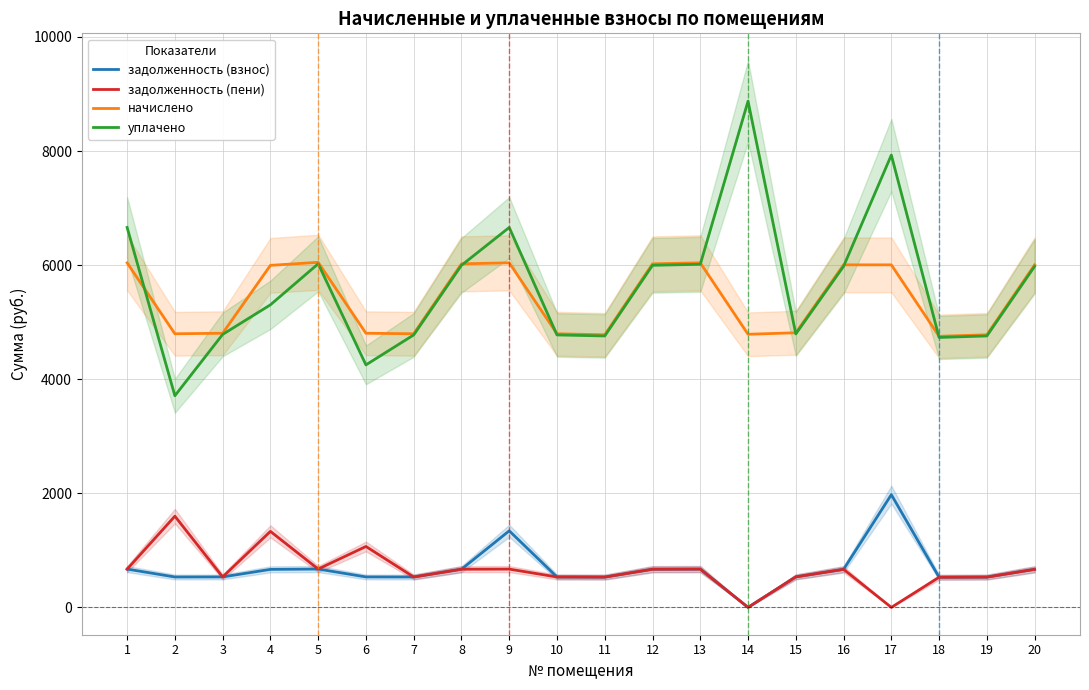

Reading right to left, transcribe all the data shown in this chart.

задолженность (взнос): 20=667.2	19=531.0	18=528.0	17=1975.9	16=667.2	15=535.0	14=0.0	13=671.2	12=669.2	11=531.0	10=533.0	9=1342.3	8=669.2	7=533.0	6=534.0	5=672.1	4=666.2	3=534.0	2=533.0	1=671.2
задолженность (пени): 20=667.2	19=531.0	18=528.0	17=0.0	16=667.2	15=535.0	14=0.0	13=671.2	12=669.2	11=531.0	10=533.0	9=671.2	8=669.2	7=533.0	6=1067.9	5=672.1	4=1332.5	3=534.0	2=1598.9	1=670.3
начислено: 20=6004.9	19=4779.1	18=4752.4	17=6004.9	16=6004.9	15=4814.6	14=4787.9	13=6040.4	12=6022.7	11=4779.1	10=4796.8	9=6040.4	8=6022.7	7=4796.8	6=4805.7	5=6049.4	4=5996.1	3=4805.7	2=4796.8	1=6040.4
уплачено: 20=5979.2	19=4758.6	18=4732.1	17=7929.4	16=5979.2	15=4794.0	14=8874.5	13=6014.6	12=5996.9	11=4758.6	10=4776.3	9=6659.9	8=5996.9	7=4776.3	6=4251.2	5=6023.5	4=5304.2	3=4785.2	2=3710.3	1=6660.8